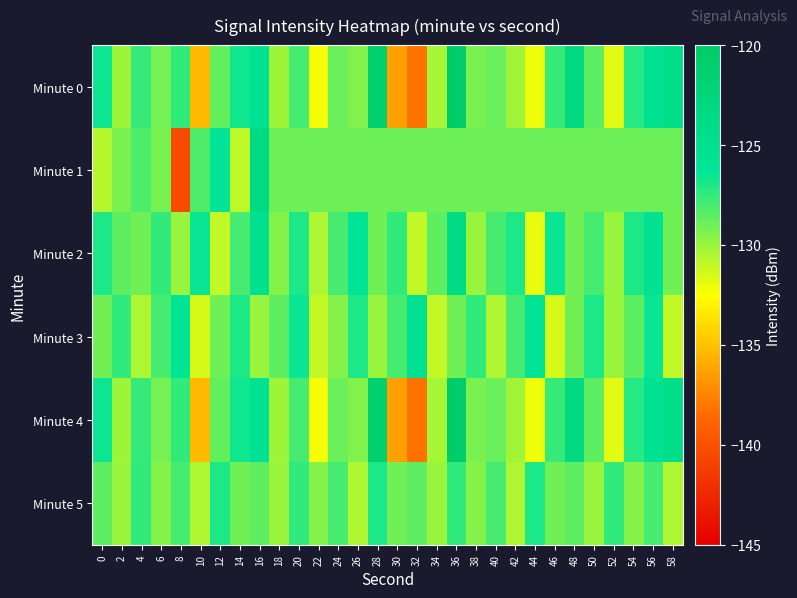

List the series in order of their peak value, highest first.

Minute 0, Minute 4, Minute 1, Minute 2, Minute 3, Minute 5